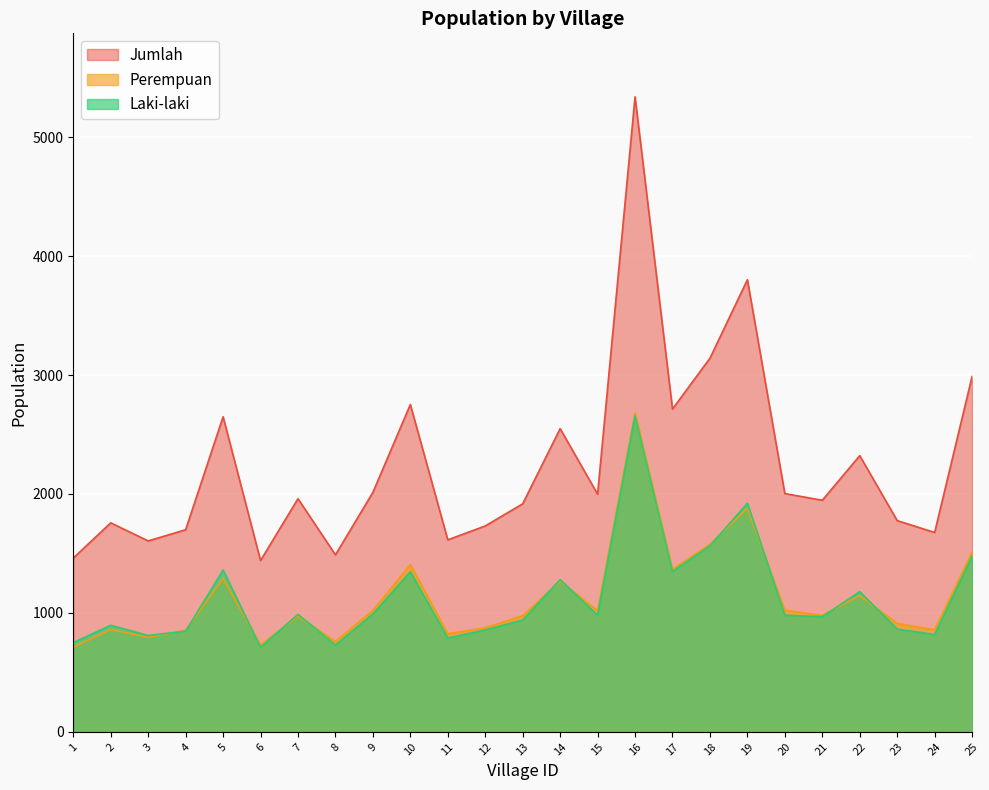

Which has a higher value, 22 or 4?

22